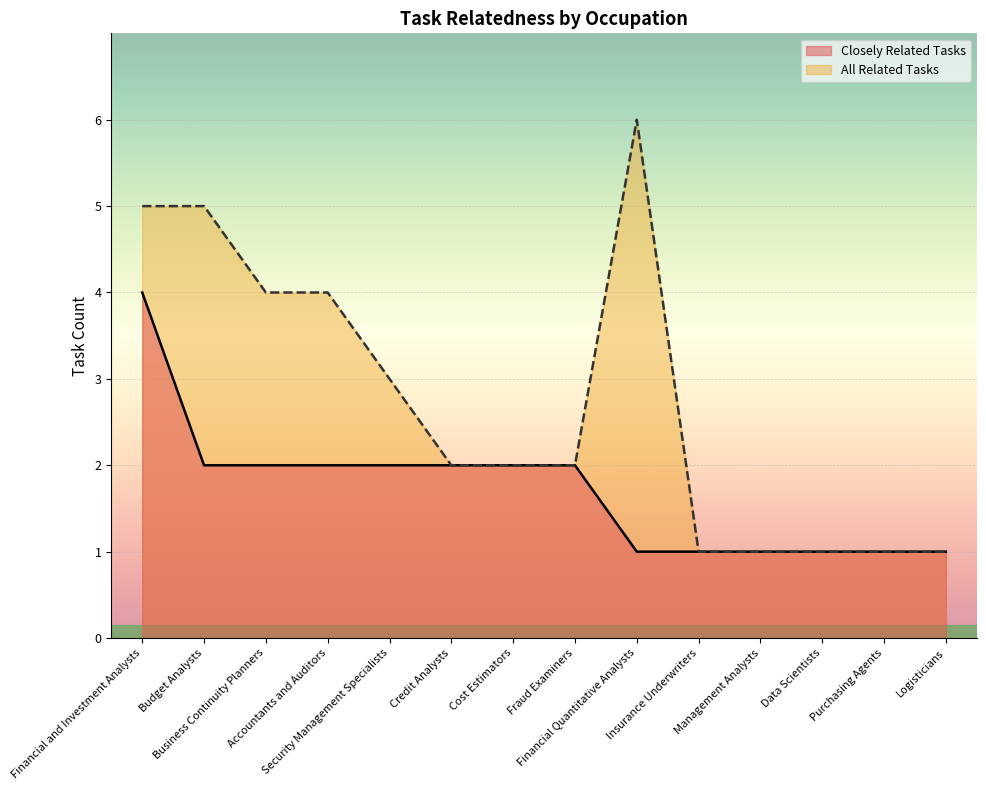

Reading left to right, transcribe all the data shown in this chart.

Closely Related Tasks: 4	2	2	2	2	2	2	2	1	1	1	1	1	1
All Related Tasks: 5	5	4	4	3	2	2	2	6	1	1	1	1	1